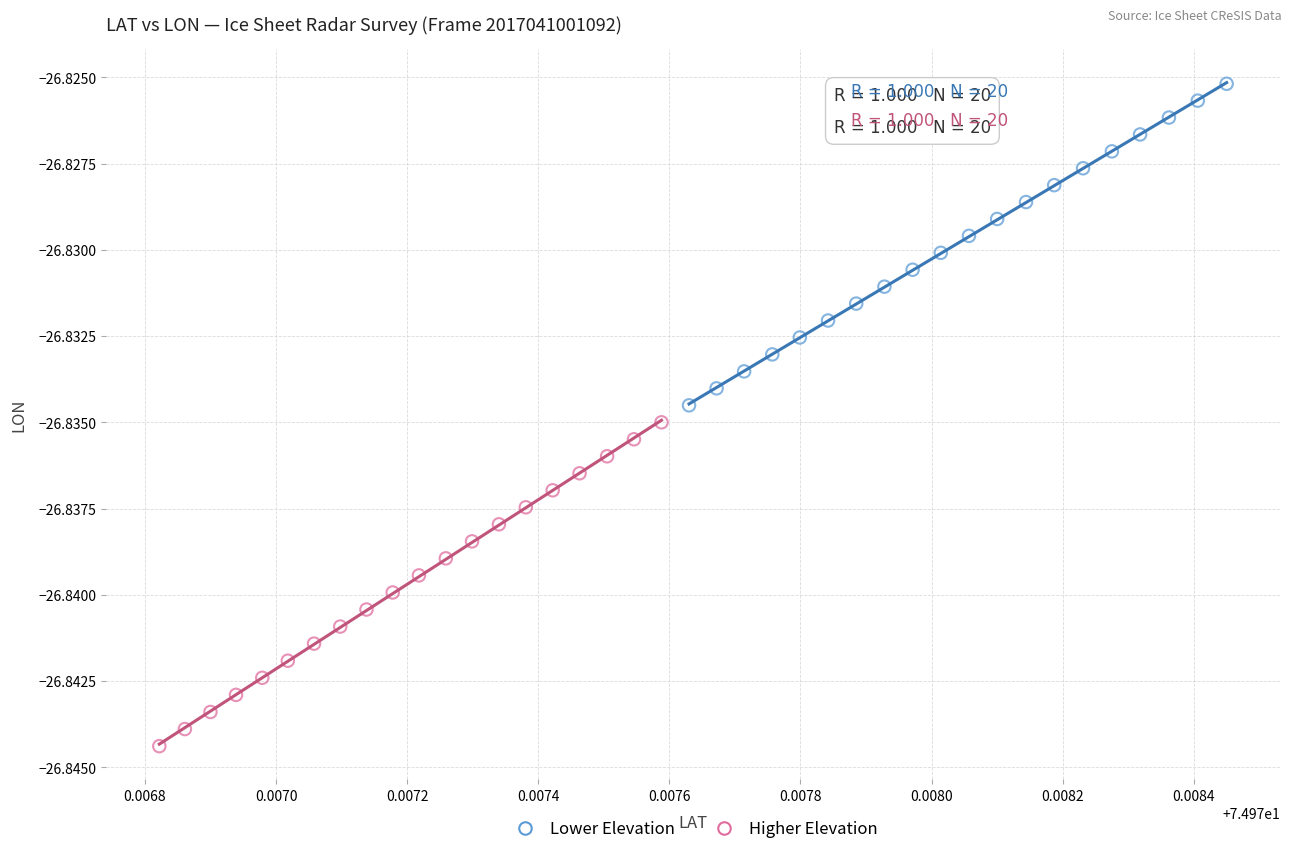

Which series has the widest spread of Y values?

Higher Elevation